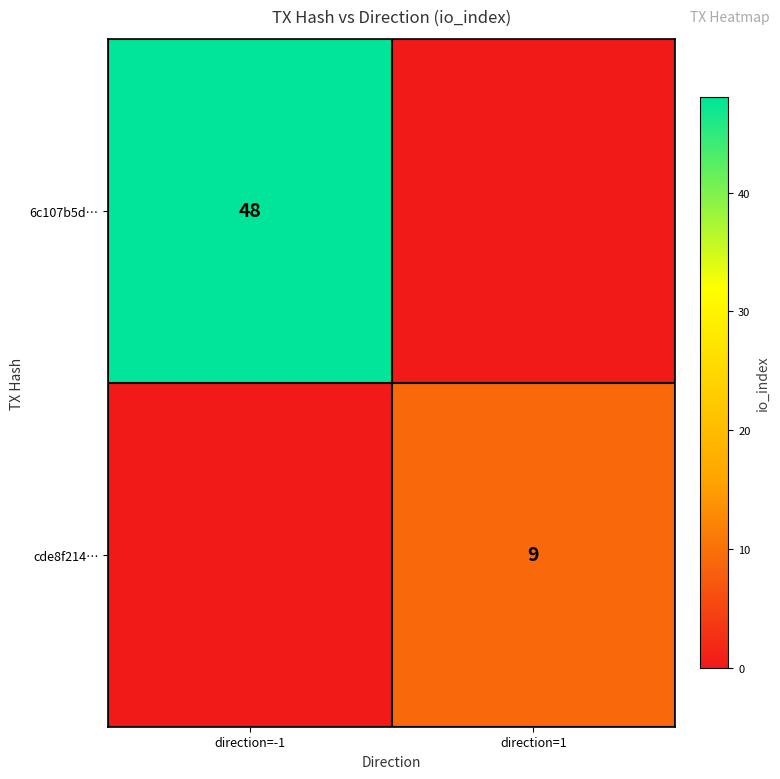

Count the number of categories in the chart.

2